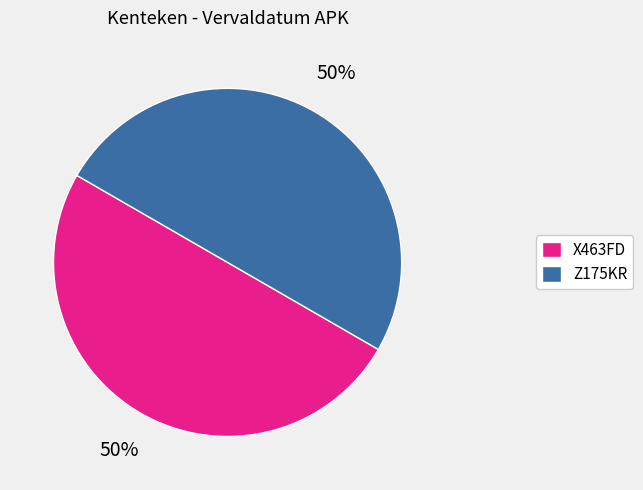

To the nearest percent, what is the average slice percentage?

50%